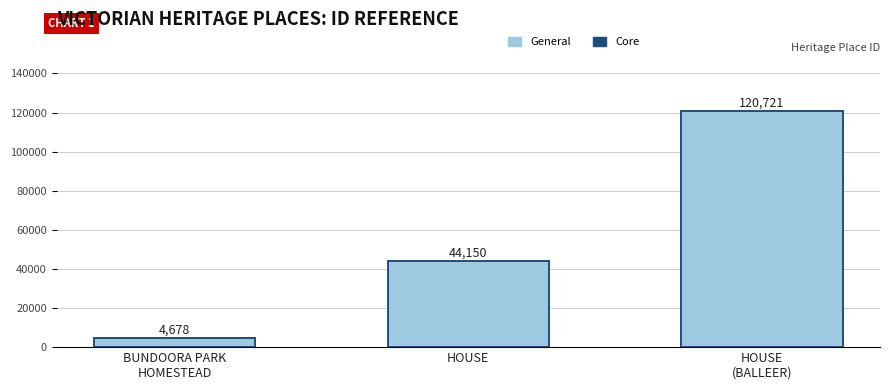

Is it true that the value at HOUSE is 68233?

False